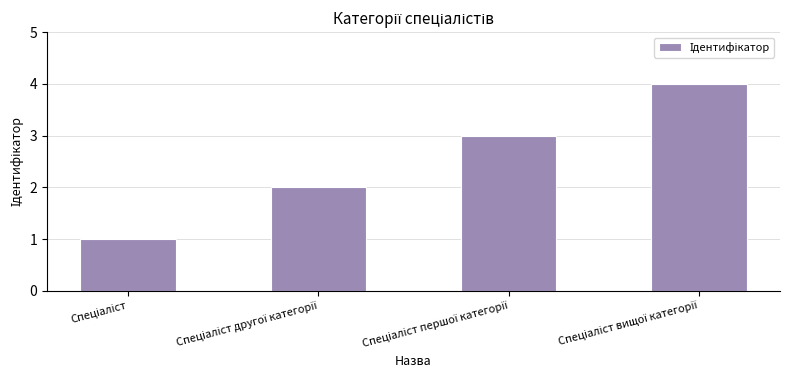

What is the difference between the maximum and minimum values?

3